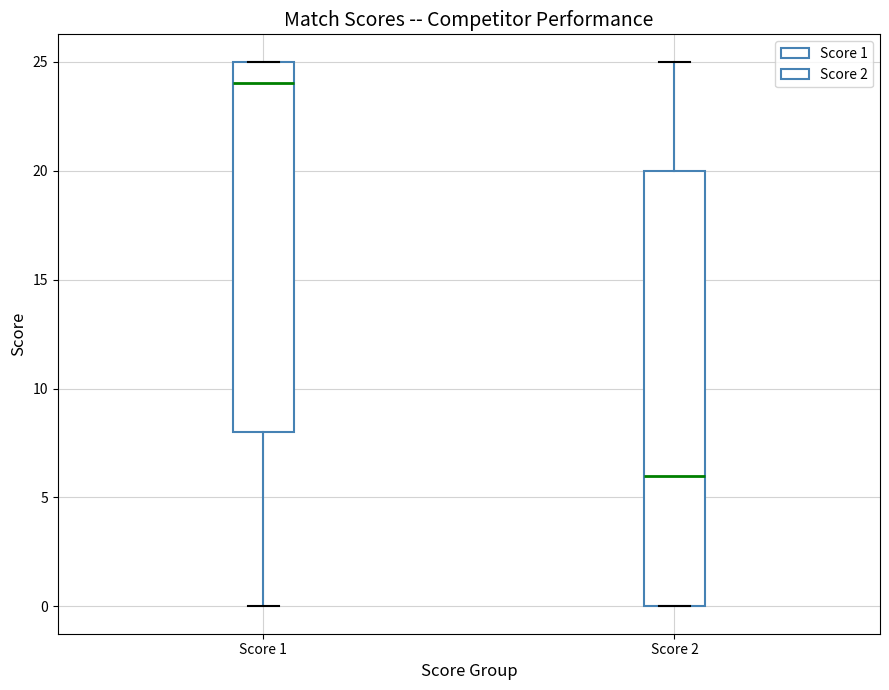

Which box has the lowest median line?

Score 2